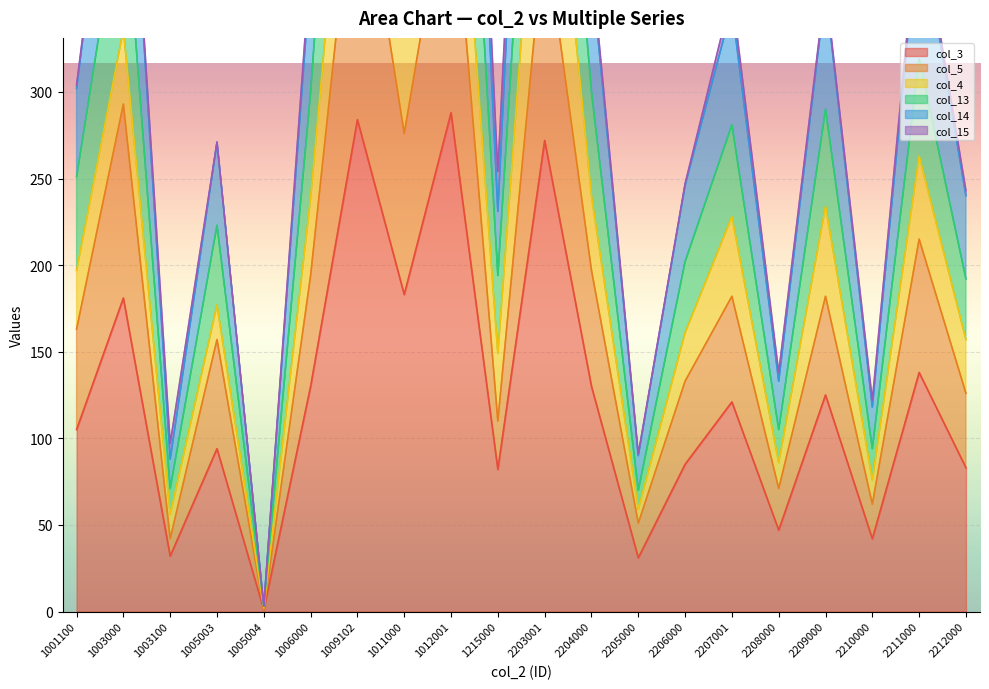

In col_3, how many points are higher than both neighbors (excluding endpoints)?

8